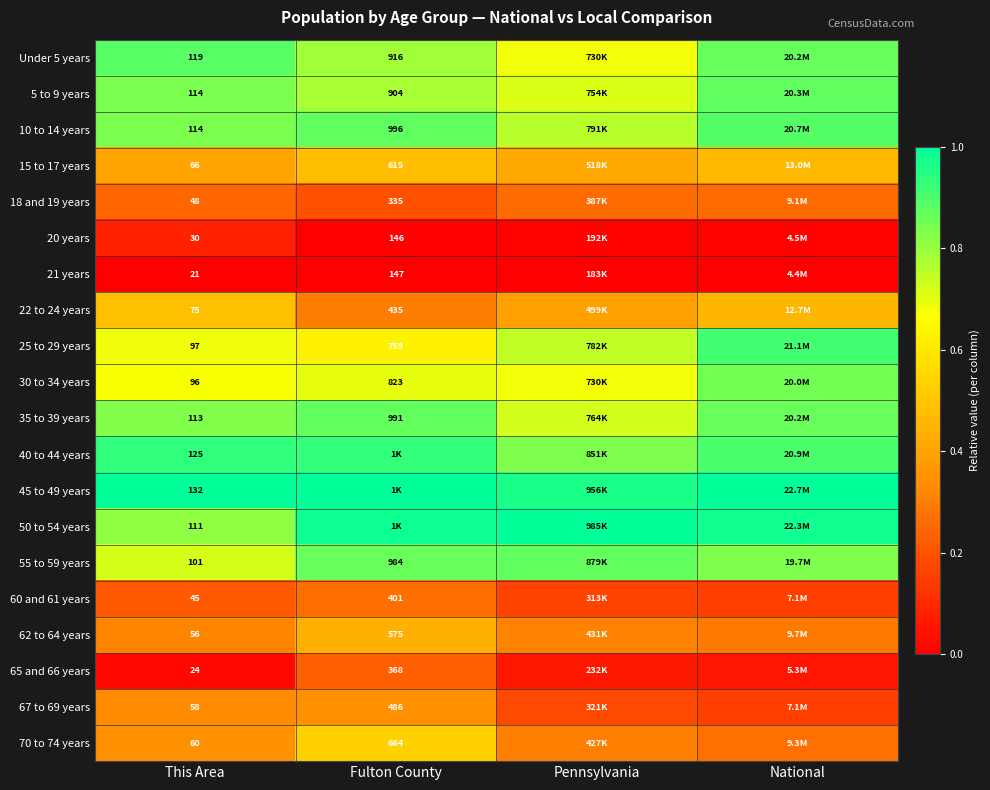

Rank the series at National from highest to lowest value.

45 to 49 years, 50 to 54 years, 25 to 29 years, 40 to 44 years, 10 to 14 years, 5 to 9 years, Under 5 years, 35 to 39 years, 30 to 34 years, 55 to 59 years, 15 to 17 years, 22 to 24 years, 62 to 64 years, 70 to 74 years, 18 and 19 years, 67 to 69 years, 60 and 61 years, 65 and 66 years, 20 years, 21 years